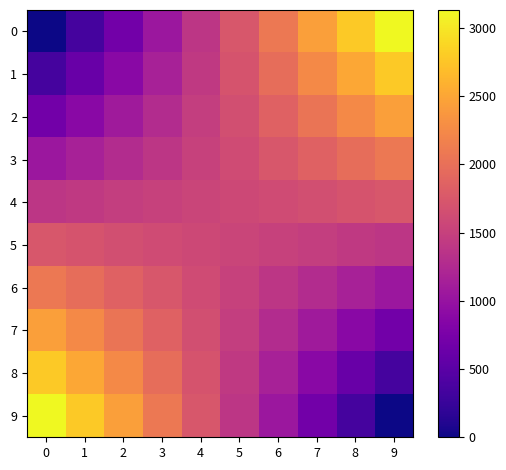

Which series has the largest total across all categories?

1